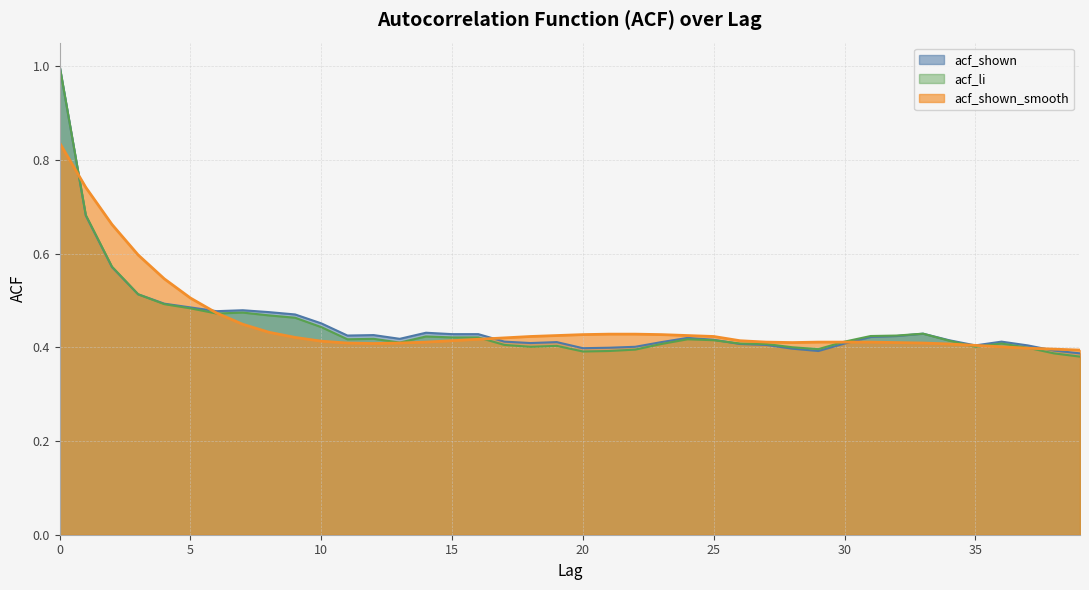

True or false: acf_li has a value of 0.7 at 31.

False